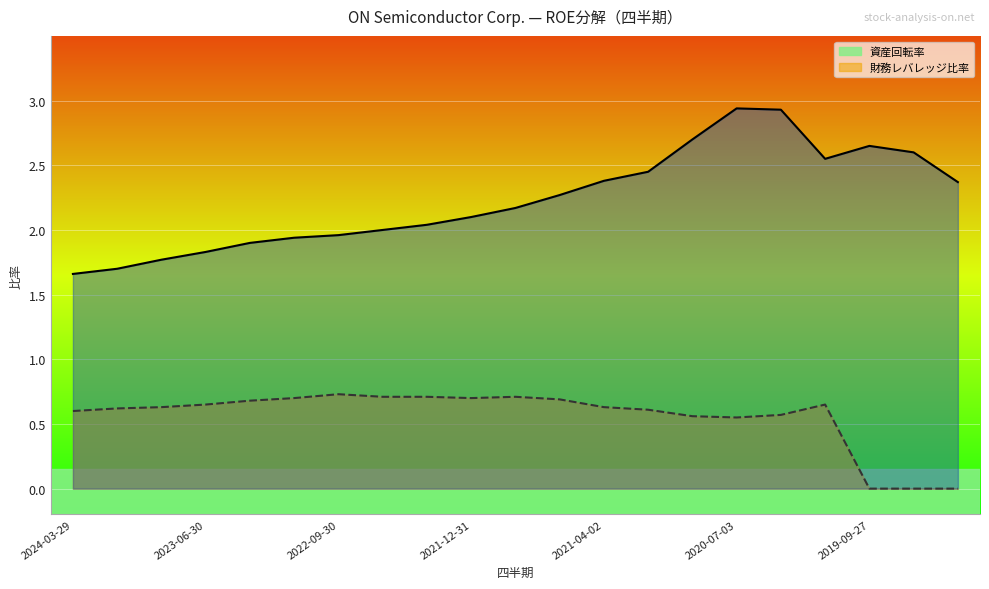

The 資産回転率 series shows 0.6 at 2020-04-03. True or false?

True